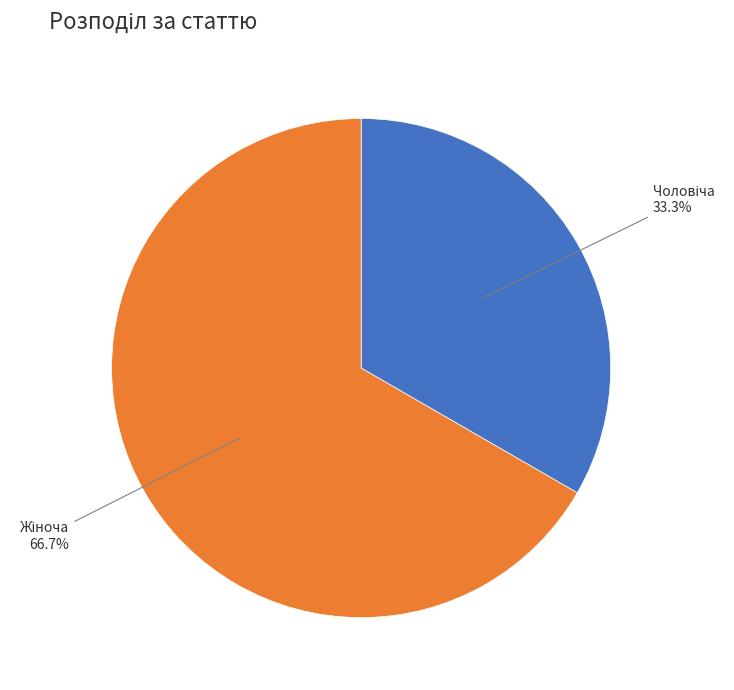

Is there a majority slice in this chart?

Yes